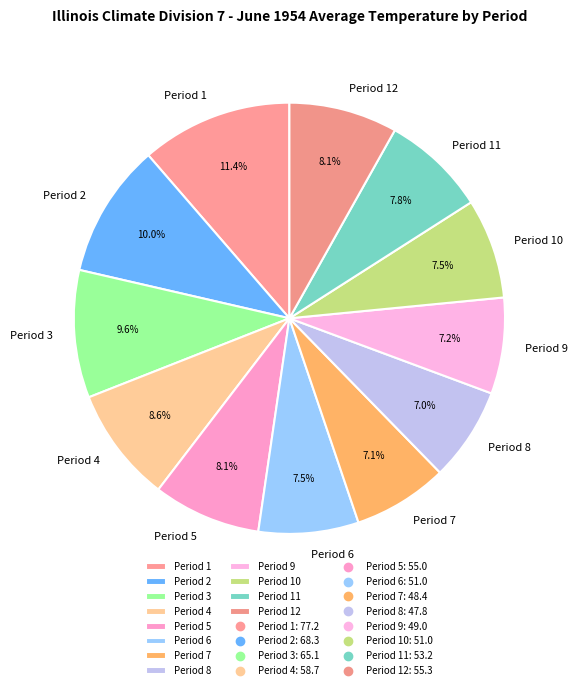

Combined, what portion of the pie is Period 3 and Period 7?

16.7%